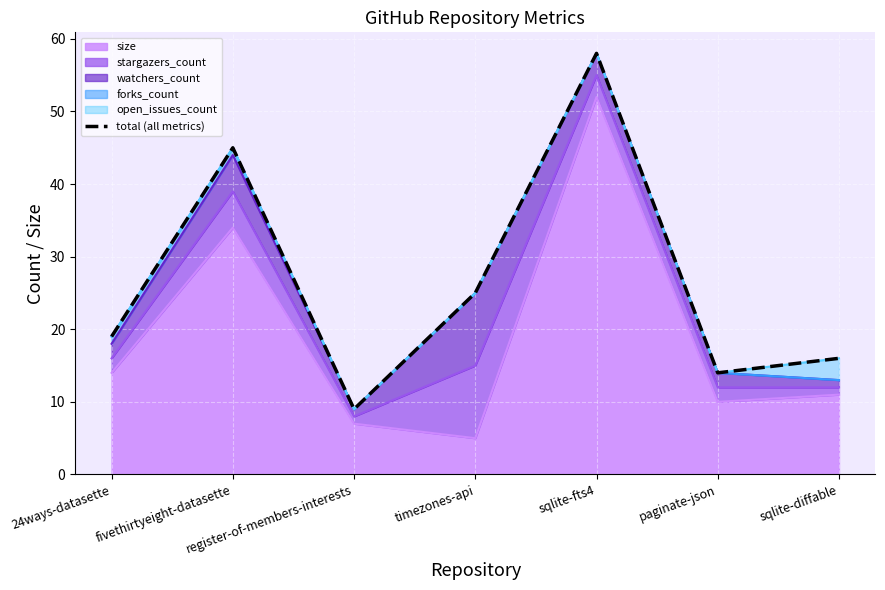

What is the change in value from 24ways-datasette to fivethirtyeight-datasette?

+26